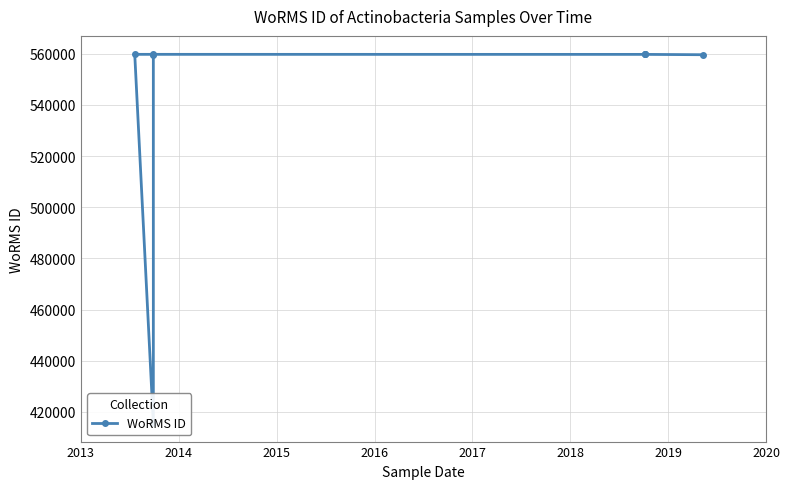

The value at 2014 is 318035. True or false?

False